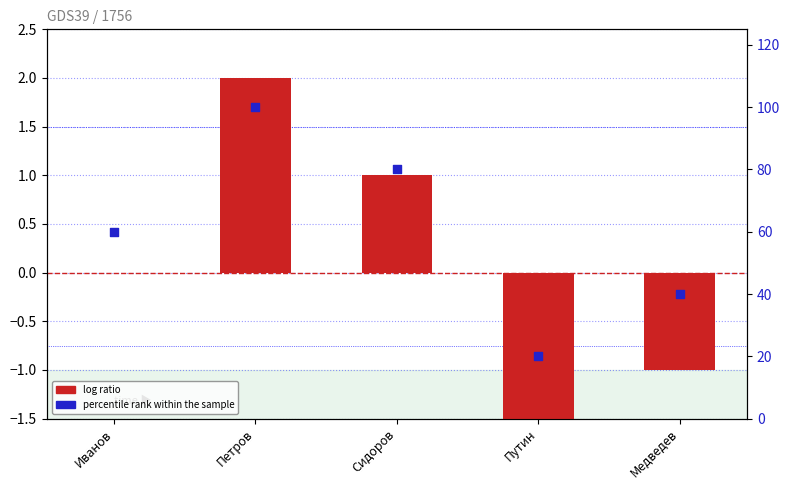

Which series has the largest total across all categories?

percentile rank within the sample